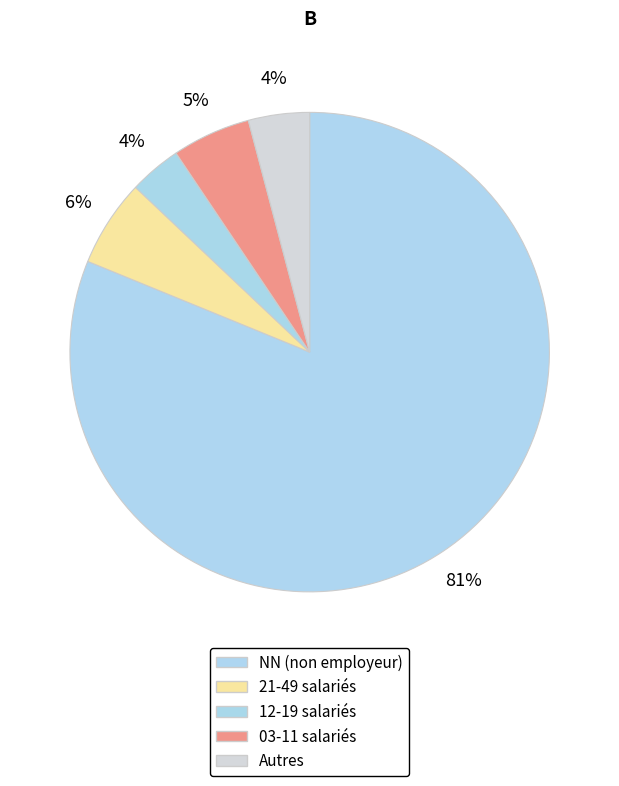

Count the number of slices in the pie.

5